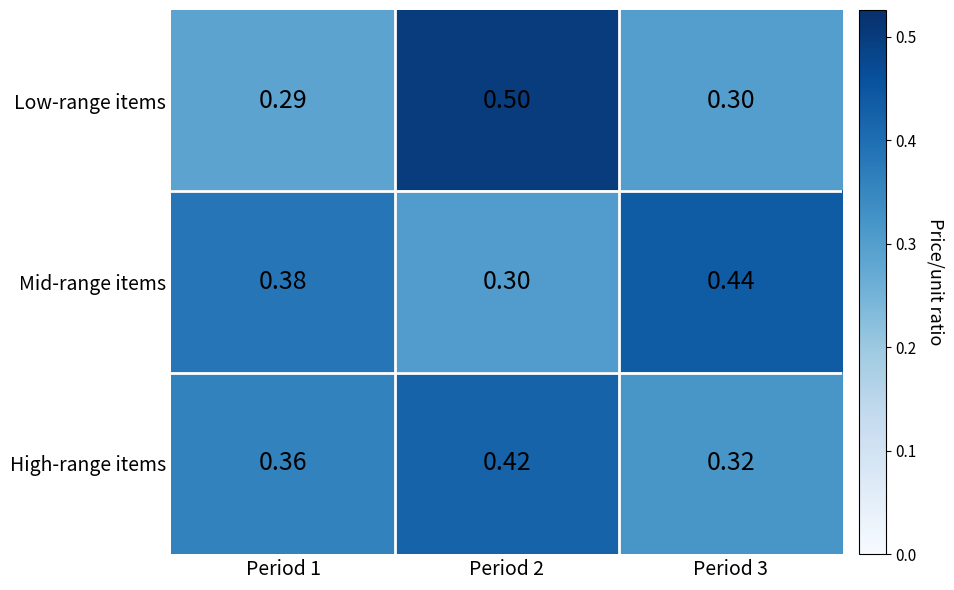

Is the value of Low-range items at Period 3 greater than the value of Mid-range items at Period 1?

No